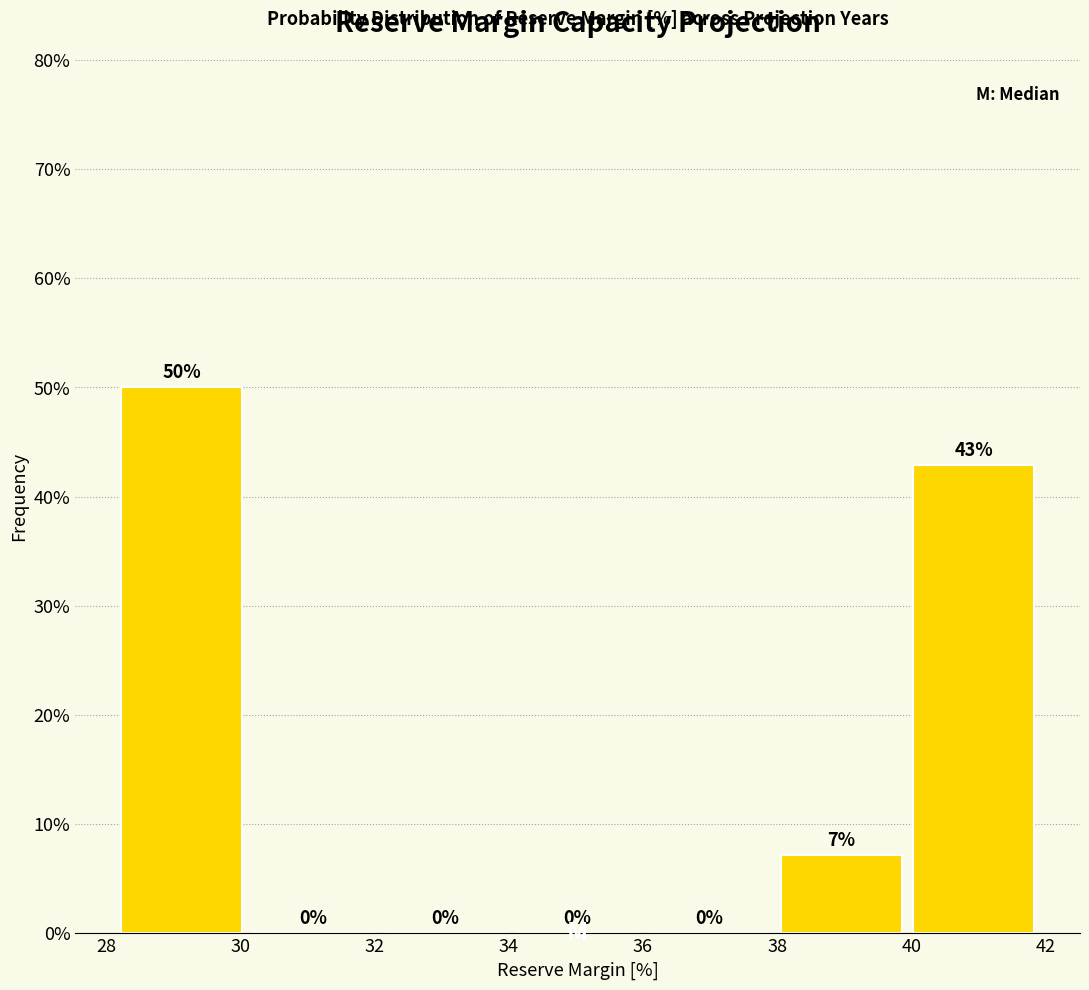

Over which range of the x-axis is the bar tallest?

28.2 to 30.2